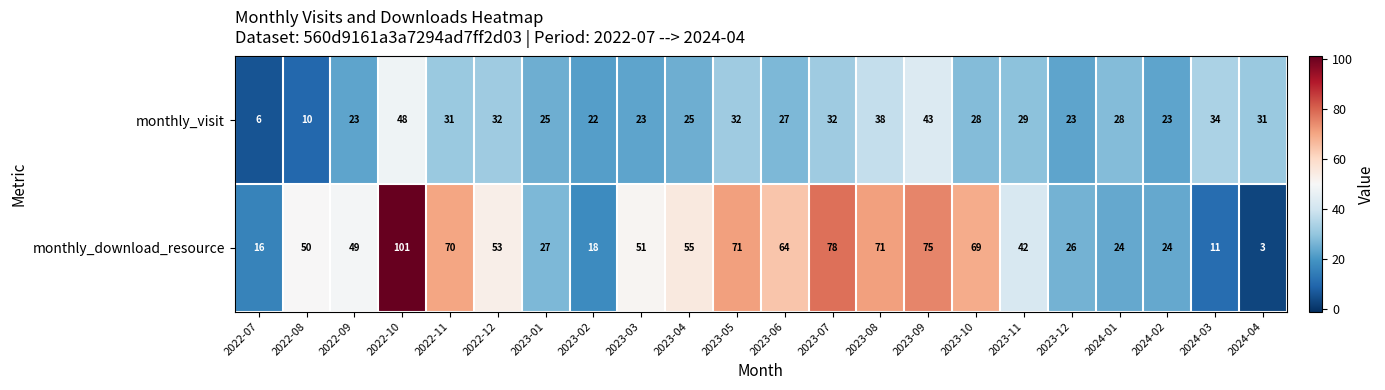

Where is monthly_visit nearest to the value 27?

2023-06